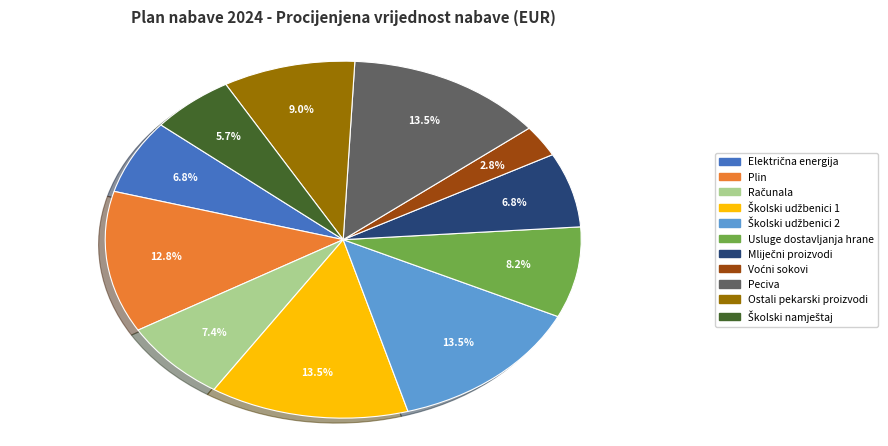

Is there any slice that represents more than half of the pie?

No